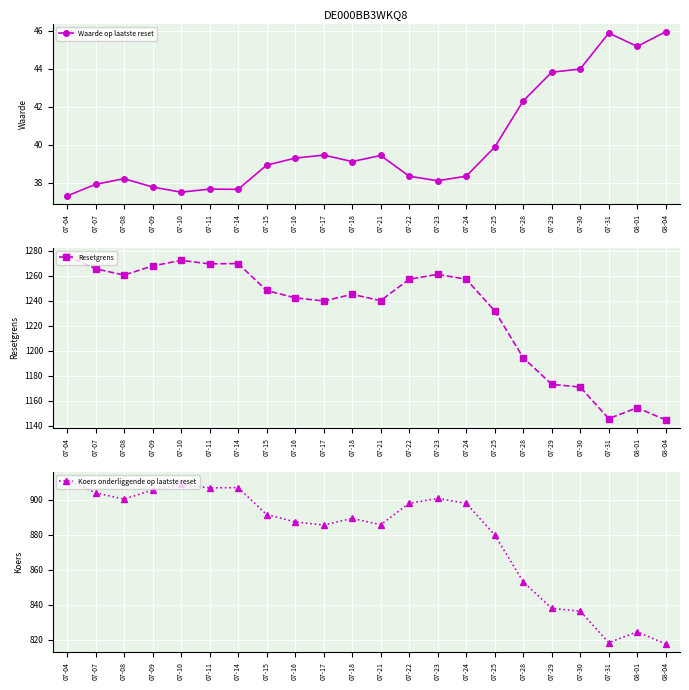

Does the chart display data point markers on the line(s)?

Yes